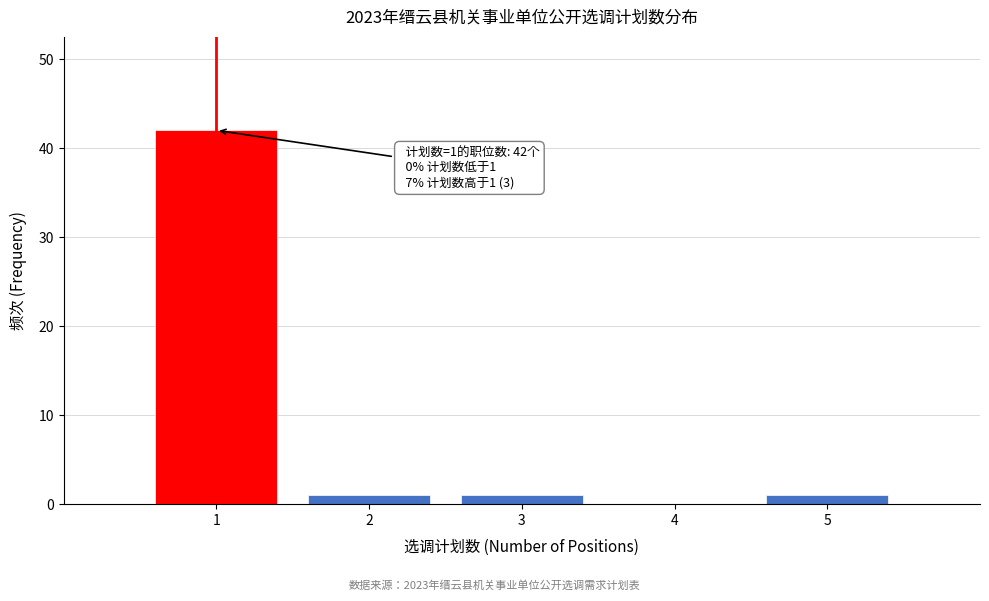

Over which range of the x-axis is the bar tallest?

0.5 to 1.5